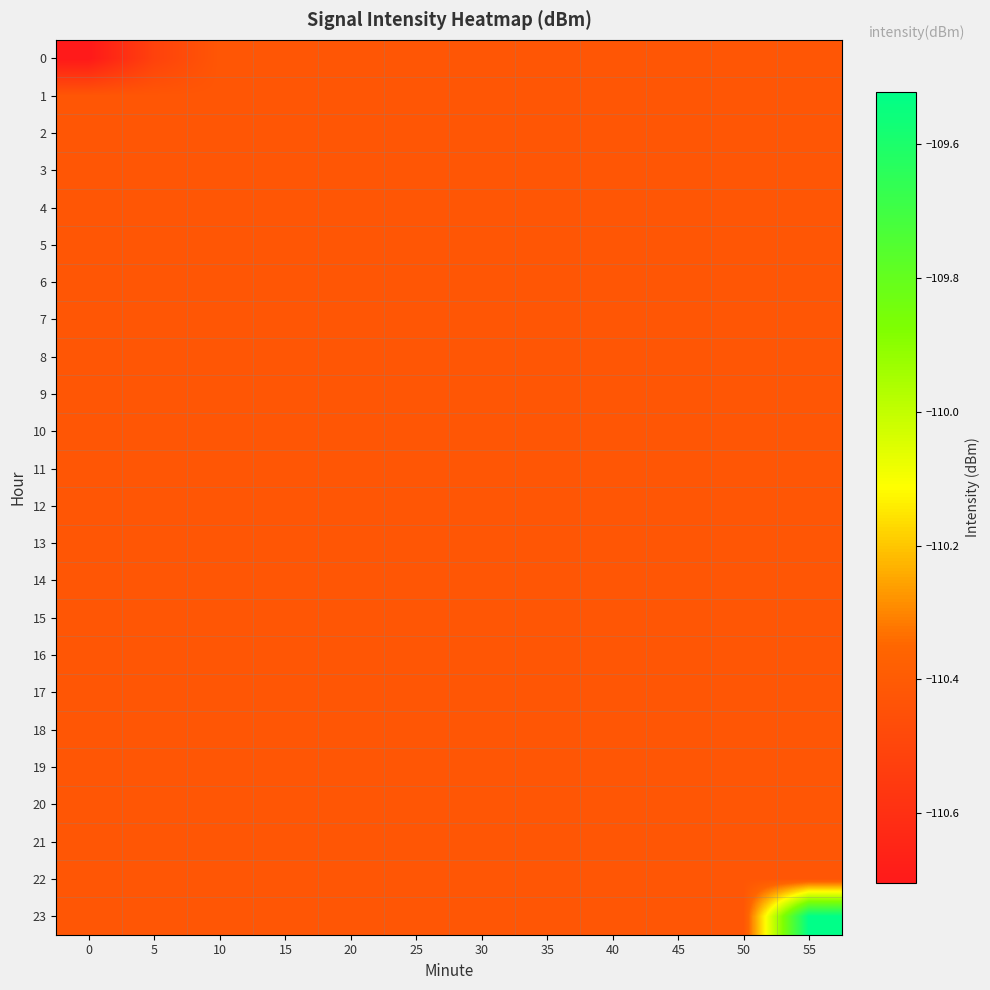

Which has a higher value, 10 or 40?

10